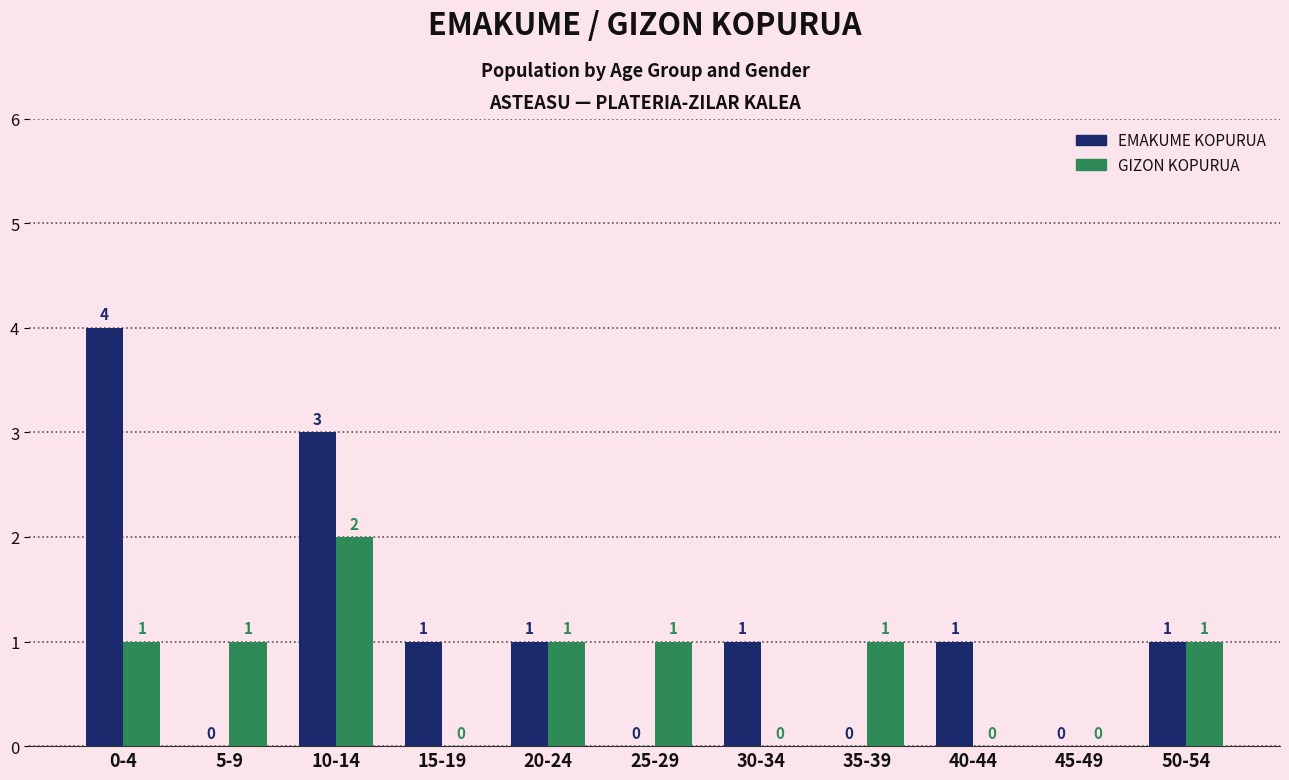

Which series has the largest total across all categories?

EMAKUME KOPURUA